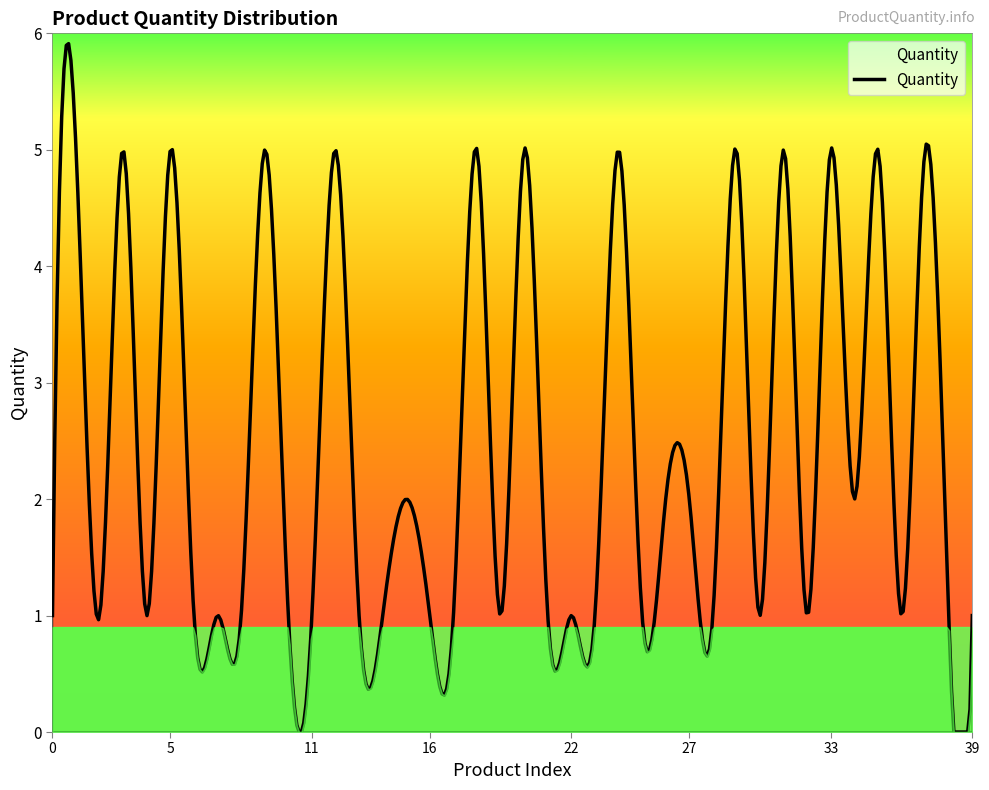

What is the difference between the maximum and minimum values?

5.9